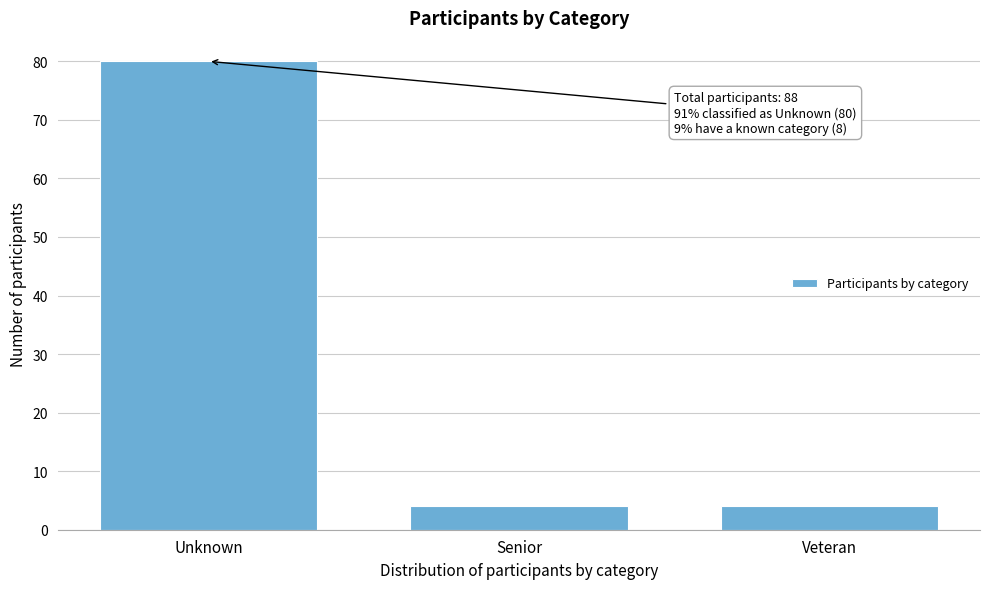

Reading left to right, transcribe all the data shown in this chart.

Unknown=80	Senior=4	Veteran=4